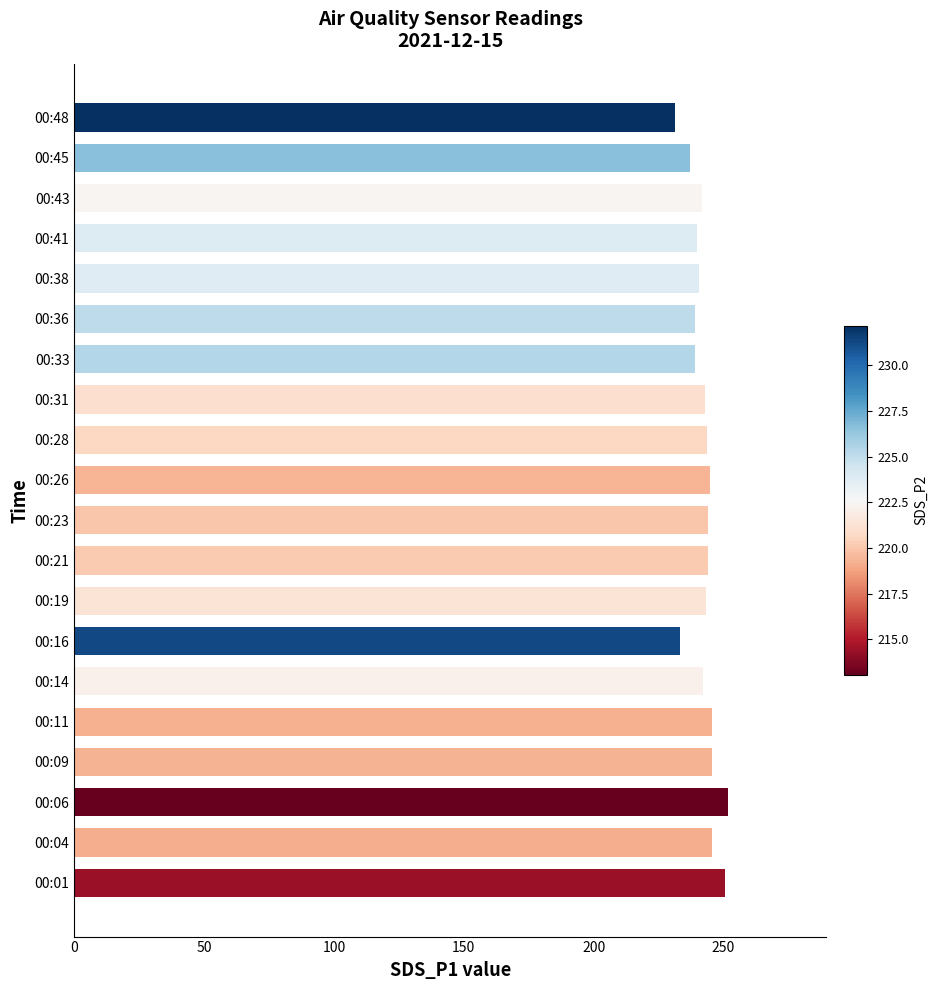

What is the average value?

242.3